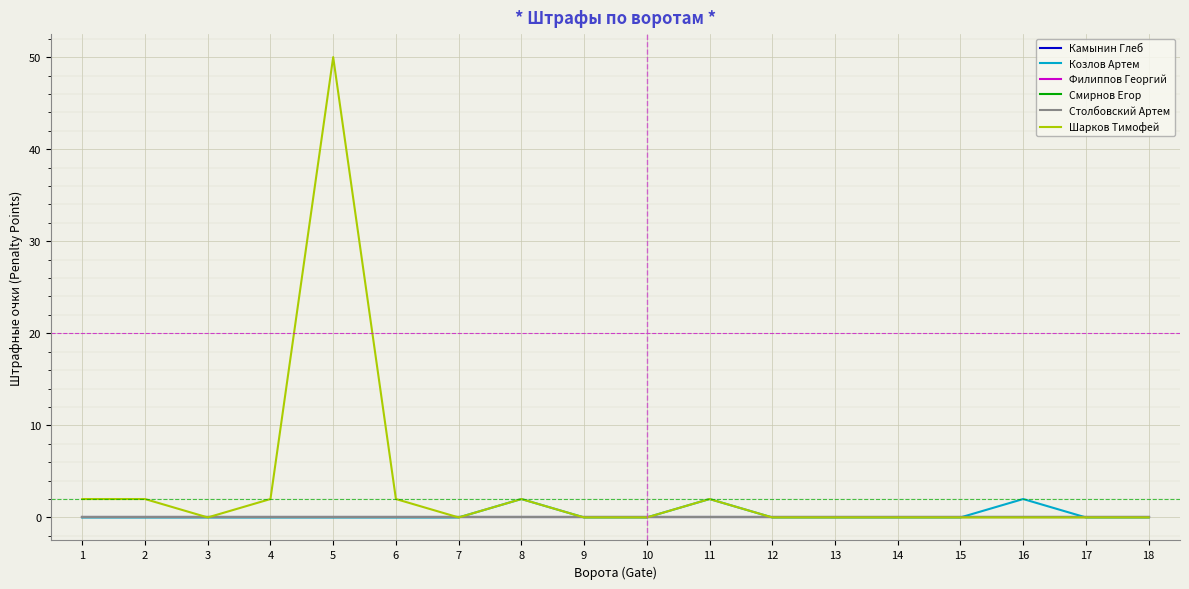

Does the chart display data point markers on the line(s)?

No